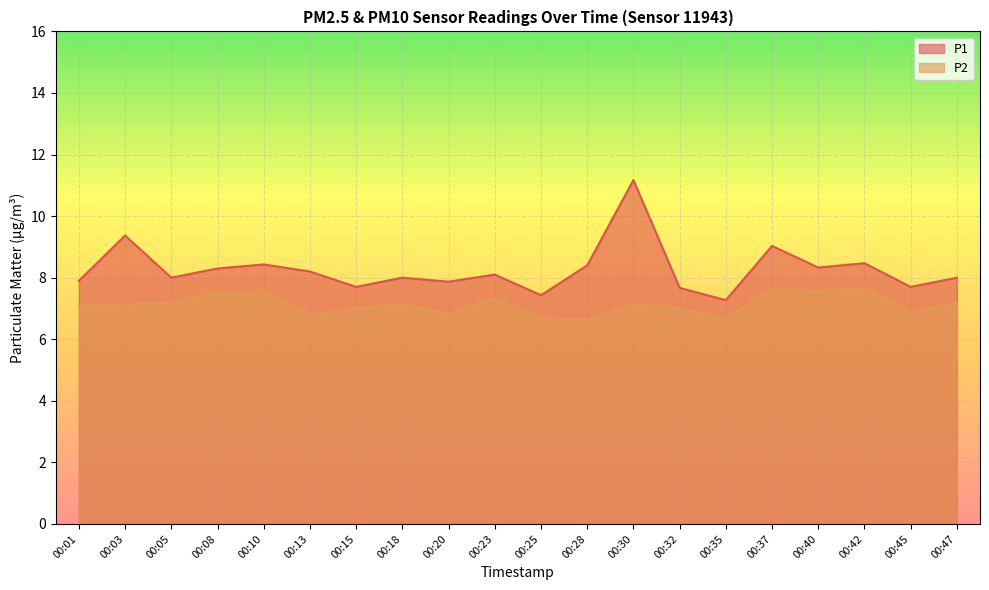

At which category is the sum across all series the highest?

00:30